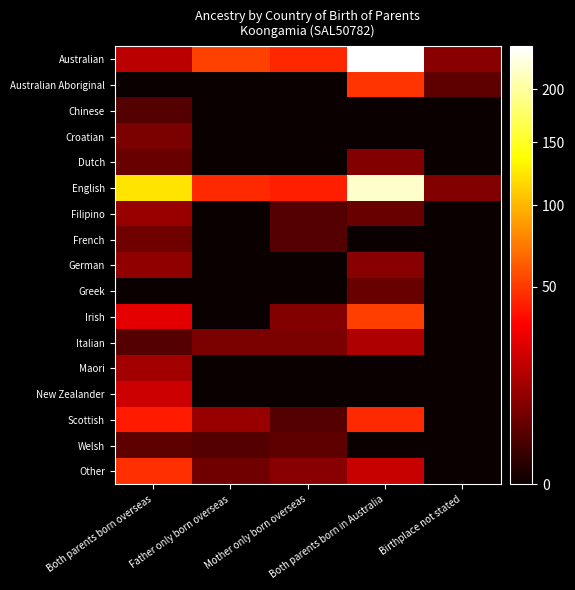

Which series has the widest spread of values?

Australian